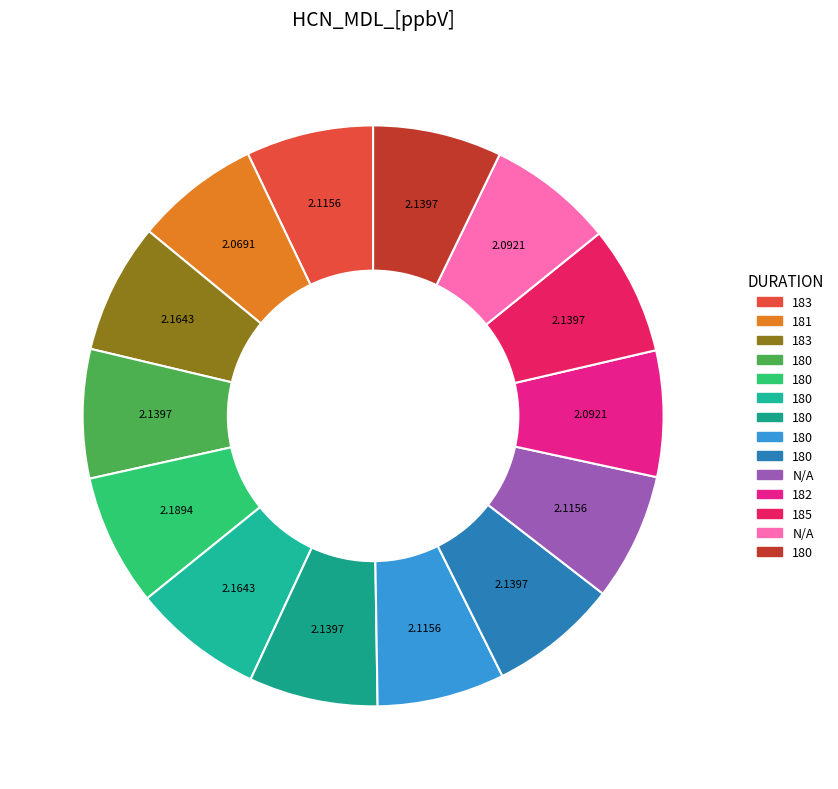

Which category has the biggest portion of the pie?

180